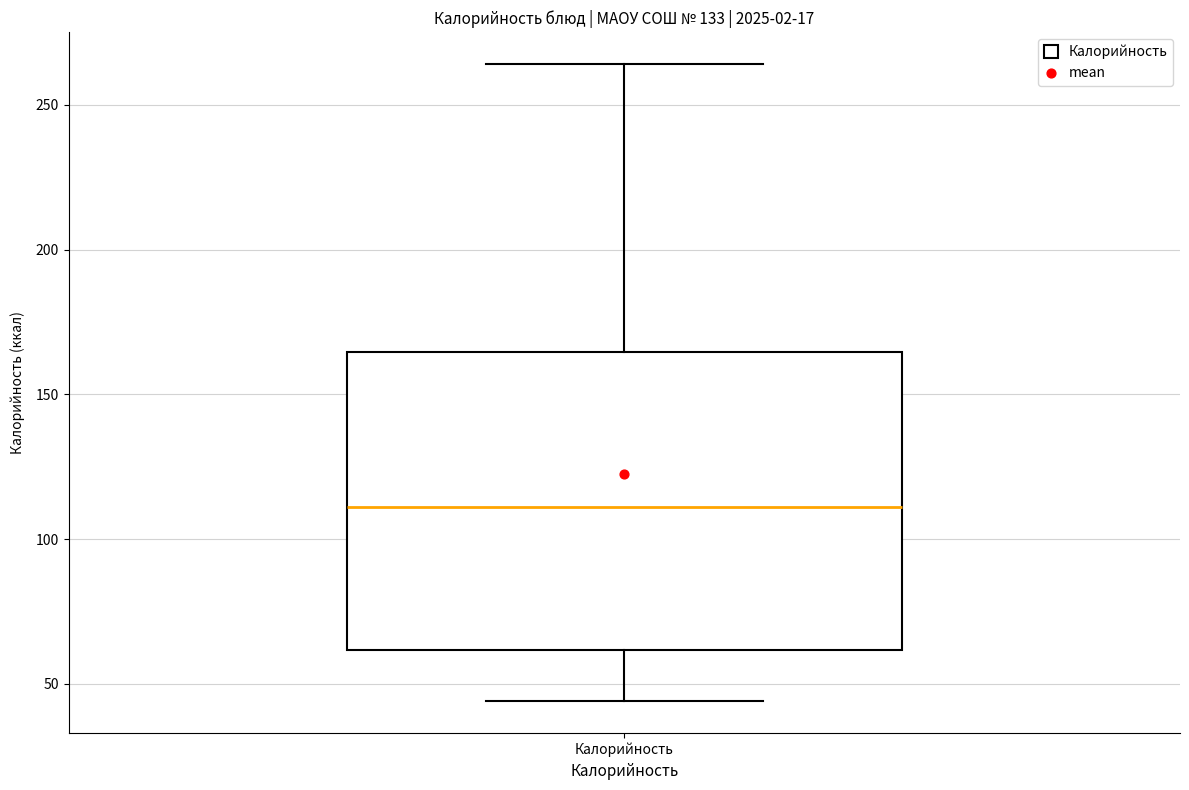

Read this box plot against the y-axis: the position of the median line, the range covered by the box, and the ends of both whiskers. The values are not printed on the chart, so give them approximately, as read against the axis.

median 110, box 60 to 165, whiskers 45 to 265